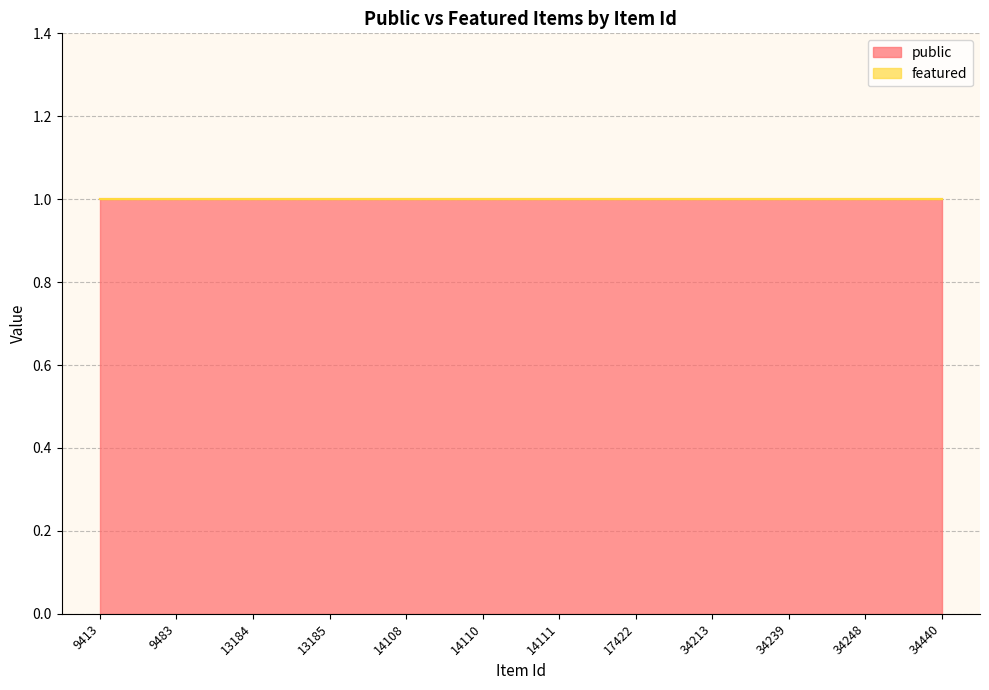

What is the value of the public point at the 7th from the left?

1